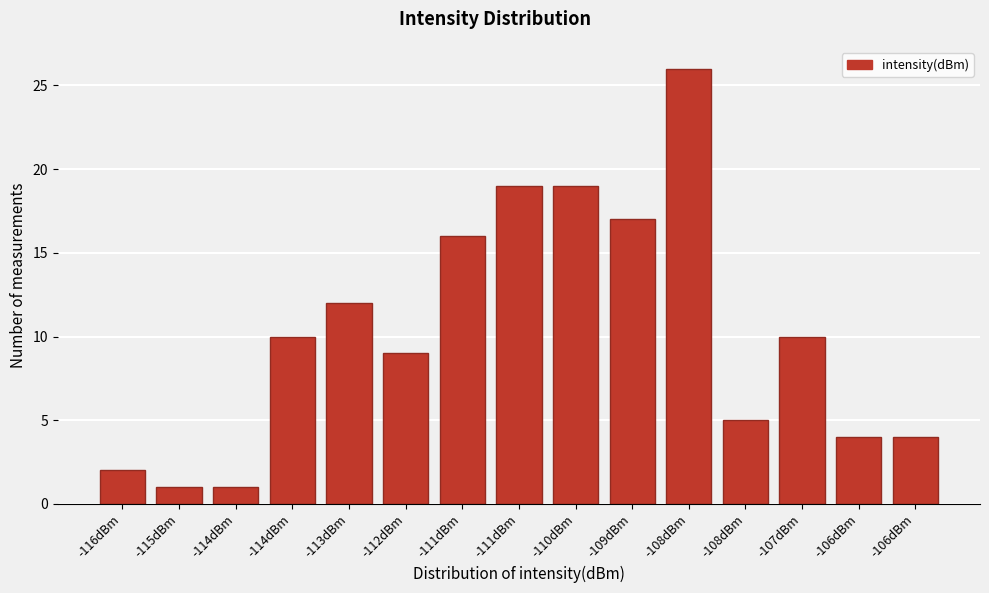

How many categories are shown in the chart?

15